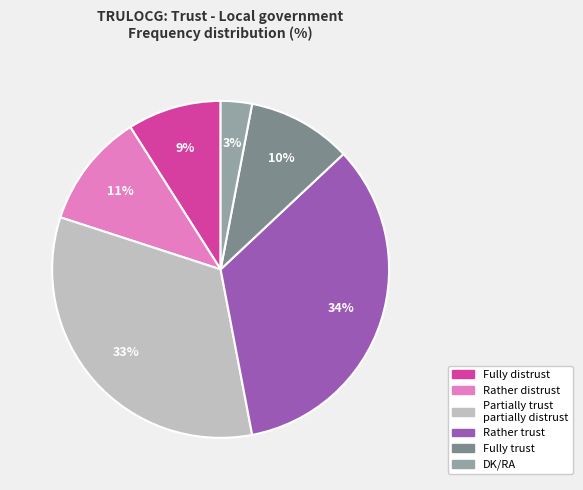

How many segments does this pie chart have?

6